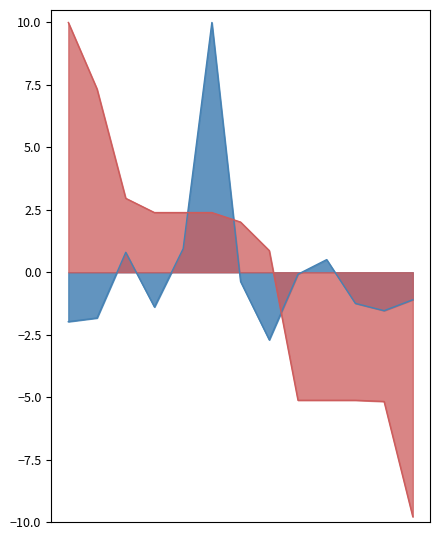

Reading left to right, list all the values displayed in this chart.

STARTA NR.: -2.0	-1.8	0.8	-1.4	0.9	10.0	-0.4	-2.7	-0.1	0.5	-1.2	-1.5	-1.1
KOPVĒRTĒJUMS: 10.0	7.3	3.0	2.4	2.4	2.4	2.0	0.9	-5.1	-5.1	-5.1	-5.2	-9.8